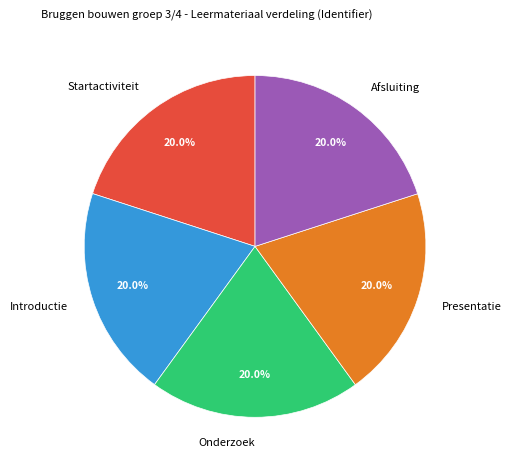

Is there a majority slice in this chart?

No